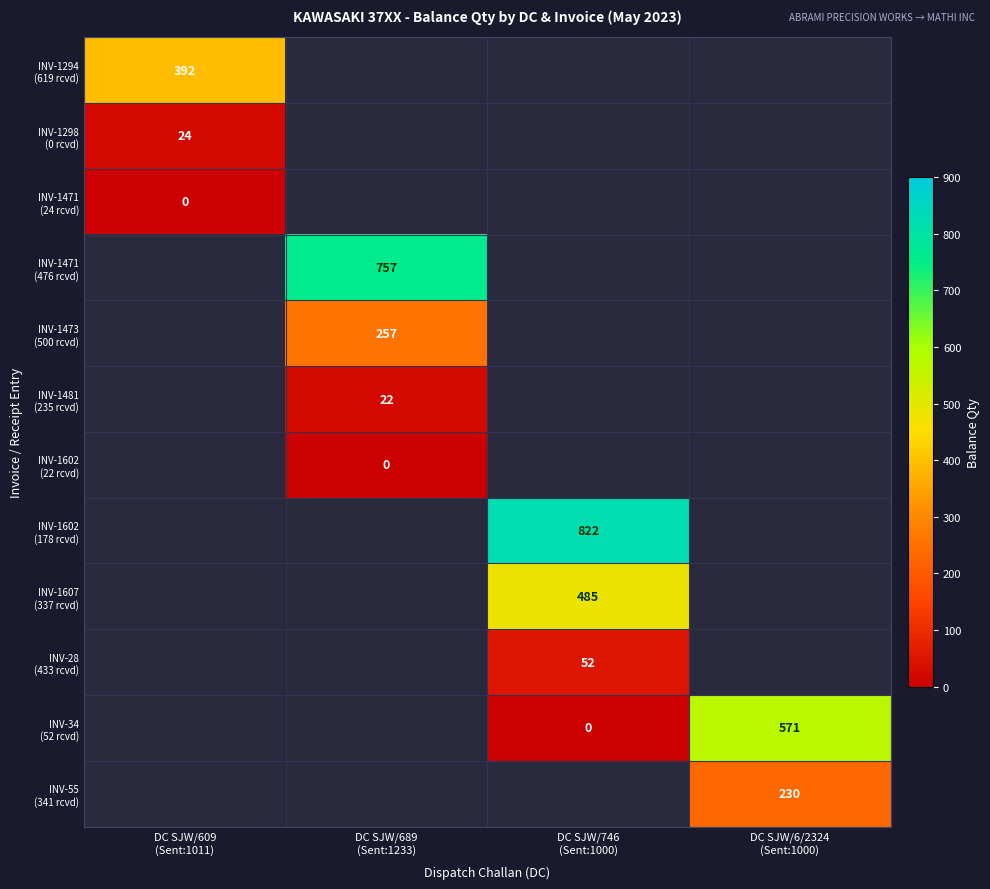

Count the number of data series in this chart.

12